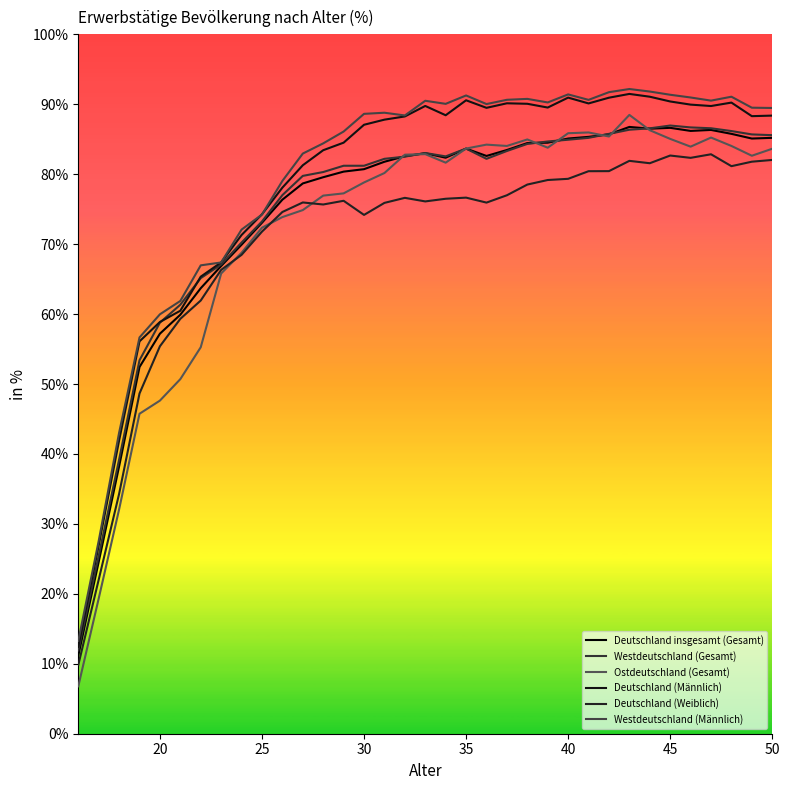

What is the sum of all Deutschland (Männlich) values?

2745.0